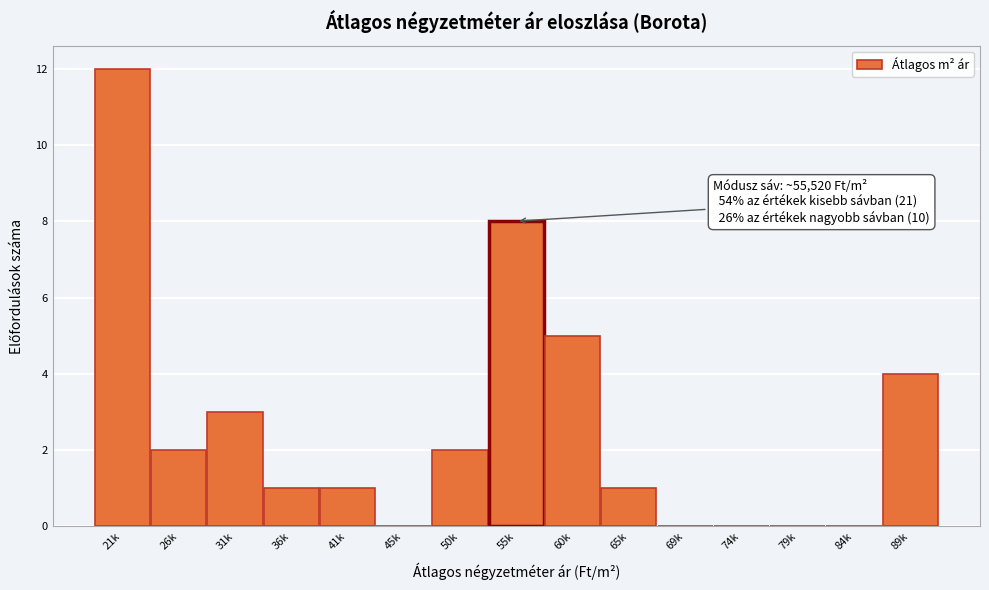

Reading left to right, list all the values displayed in this chart.

21k=12	26k=2	31k=3	36k=1	41k=1	45k=0	50k=2	55k=8	60k=5	65k=1	69k=0	74k=0	79k=0	84k=0	89k=4